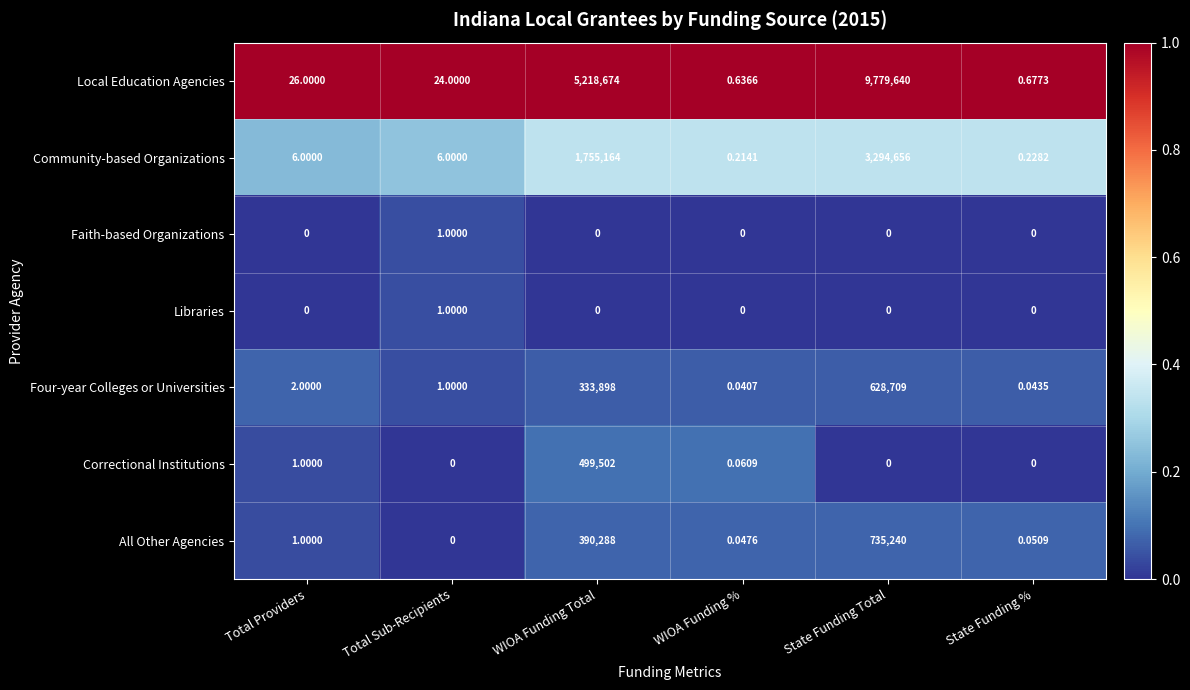

At how many categories does at least one series exceed 0?

6